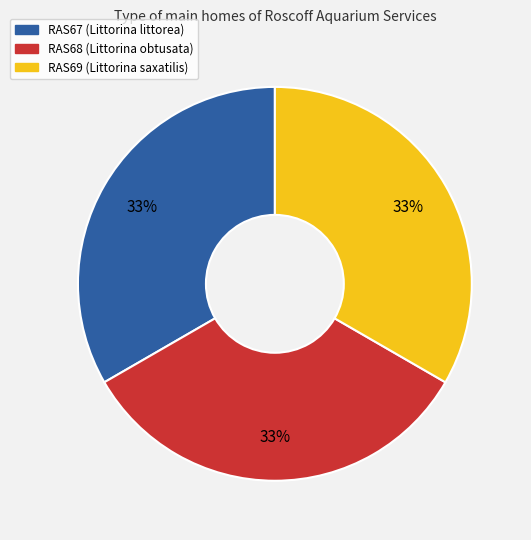

Approximately how many times larger is the value at RAS67 compared to RAS69?

1.0